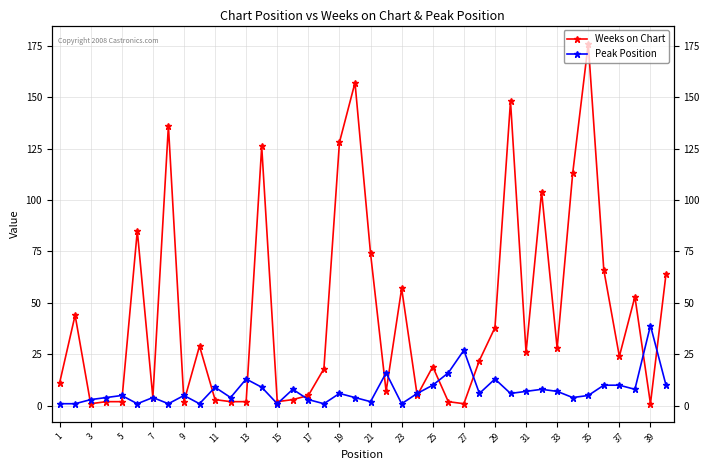

What is the value of the Peak Position point at the 27th from the left?

27